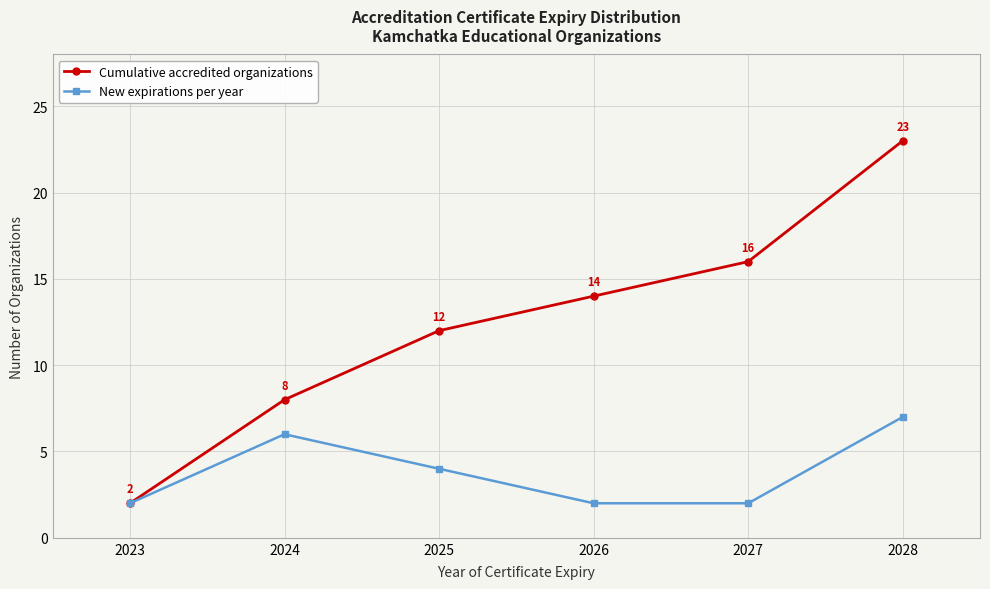

How many data points in Cumulative accredited organizations are less than 14?

3